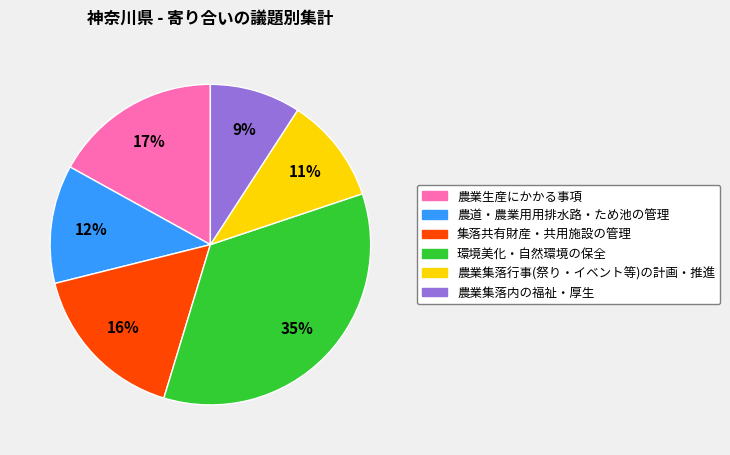

Is it true that 農業生産にかかる事項 is 10% of the pie?

False